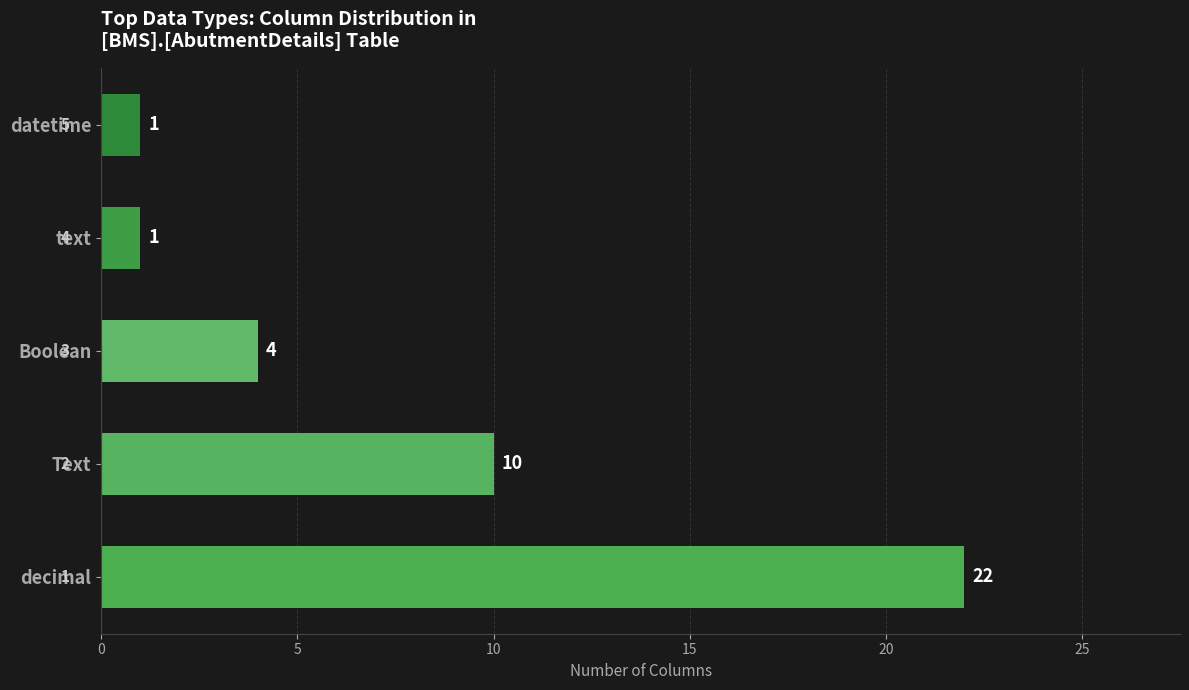

The chart shows a value of 0 at datetime. True or false?

False